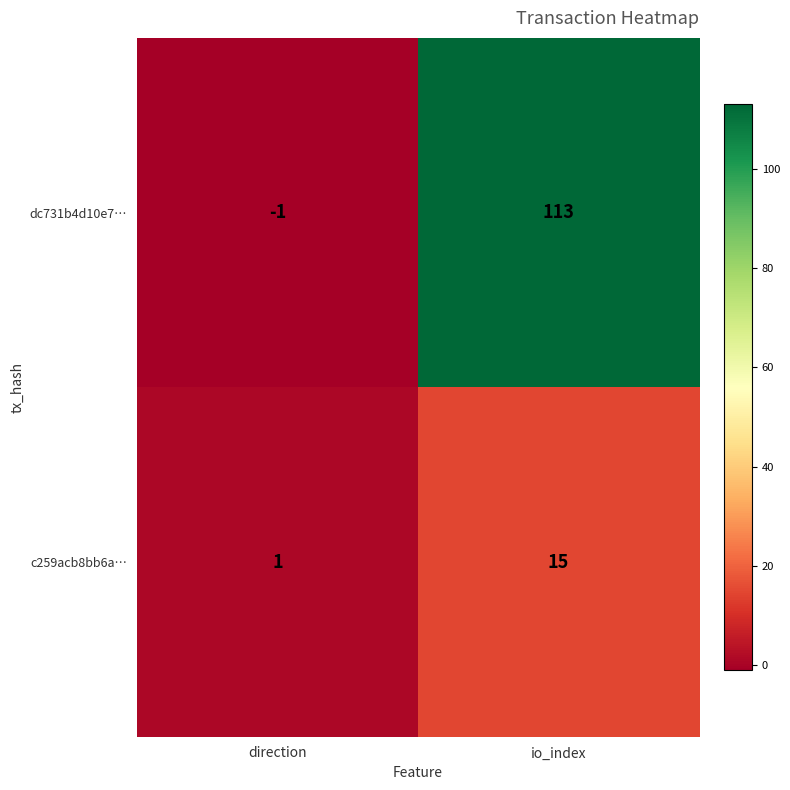

What is the difference between the maximum and minimum values in the c259acb8bb6a… series?

14